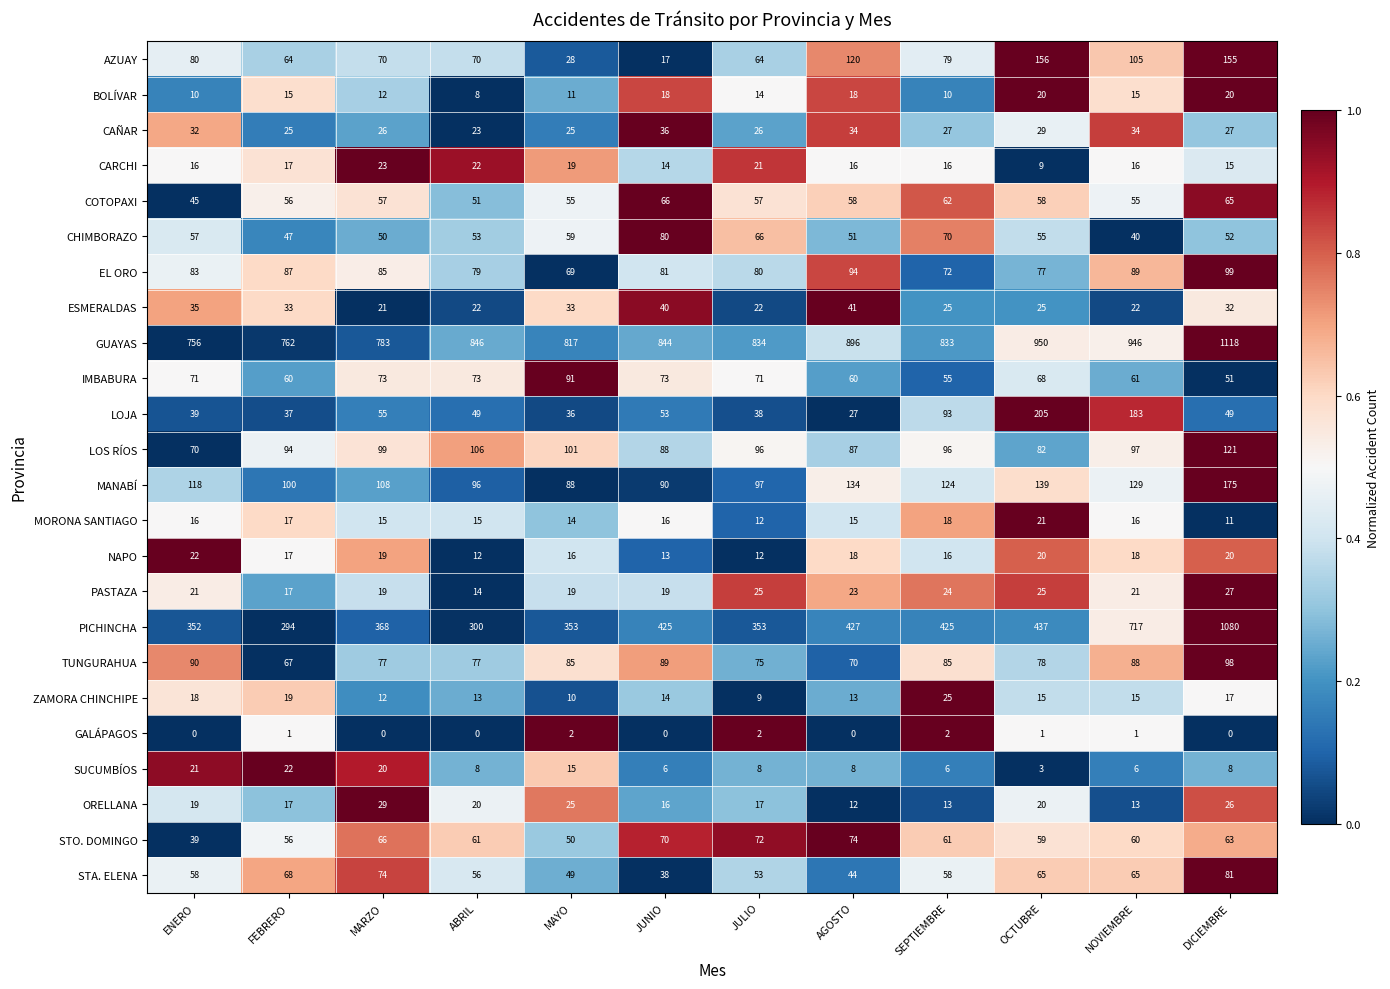

What is the difference between the maximum and minimum values in the LOJA series?

178